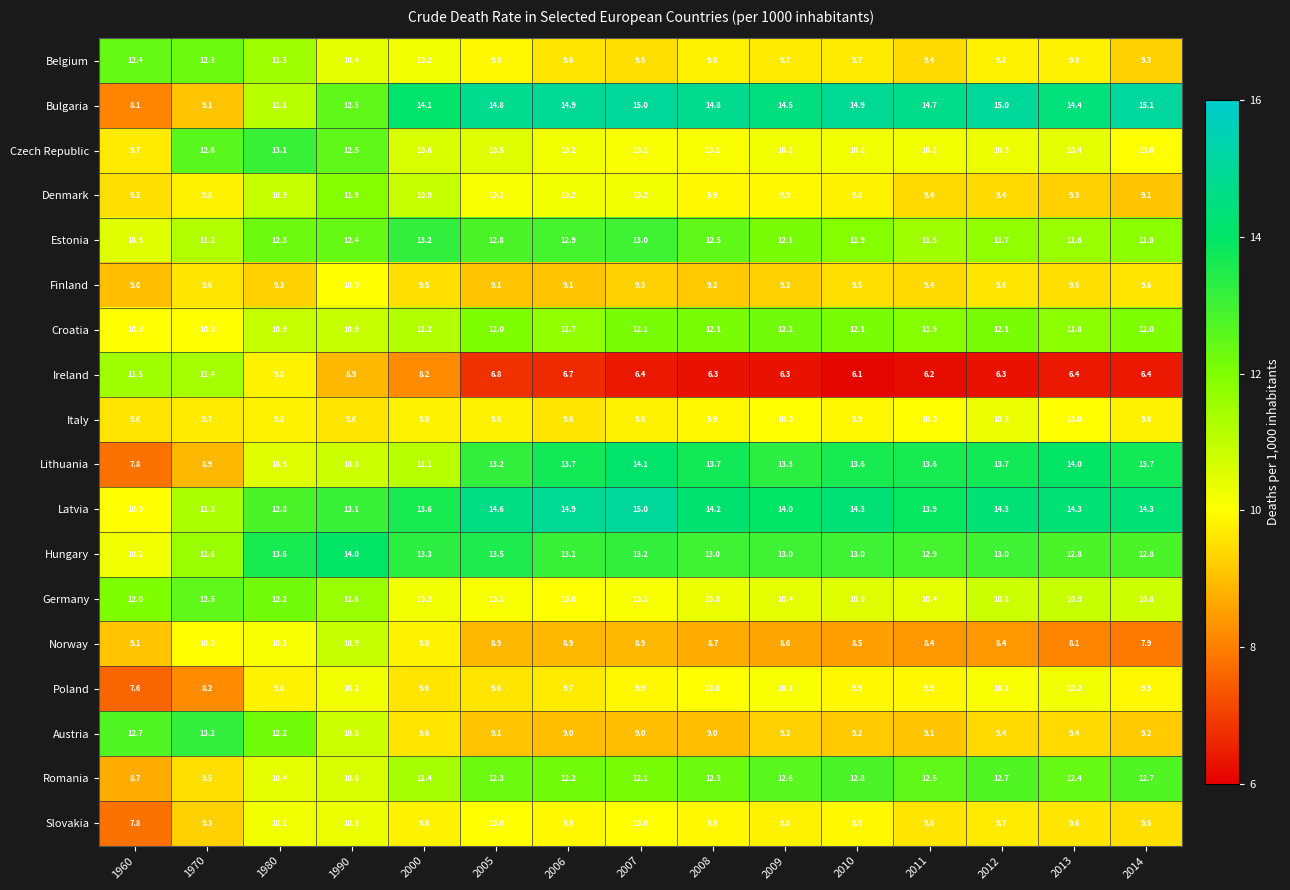

What is the difference between the maximum and second lowest values in the Latvia series?

3.7